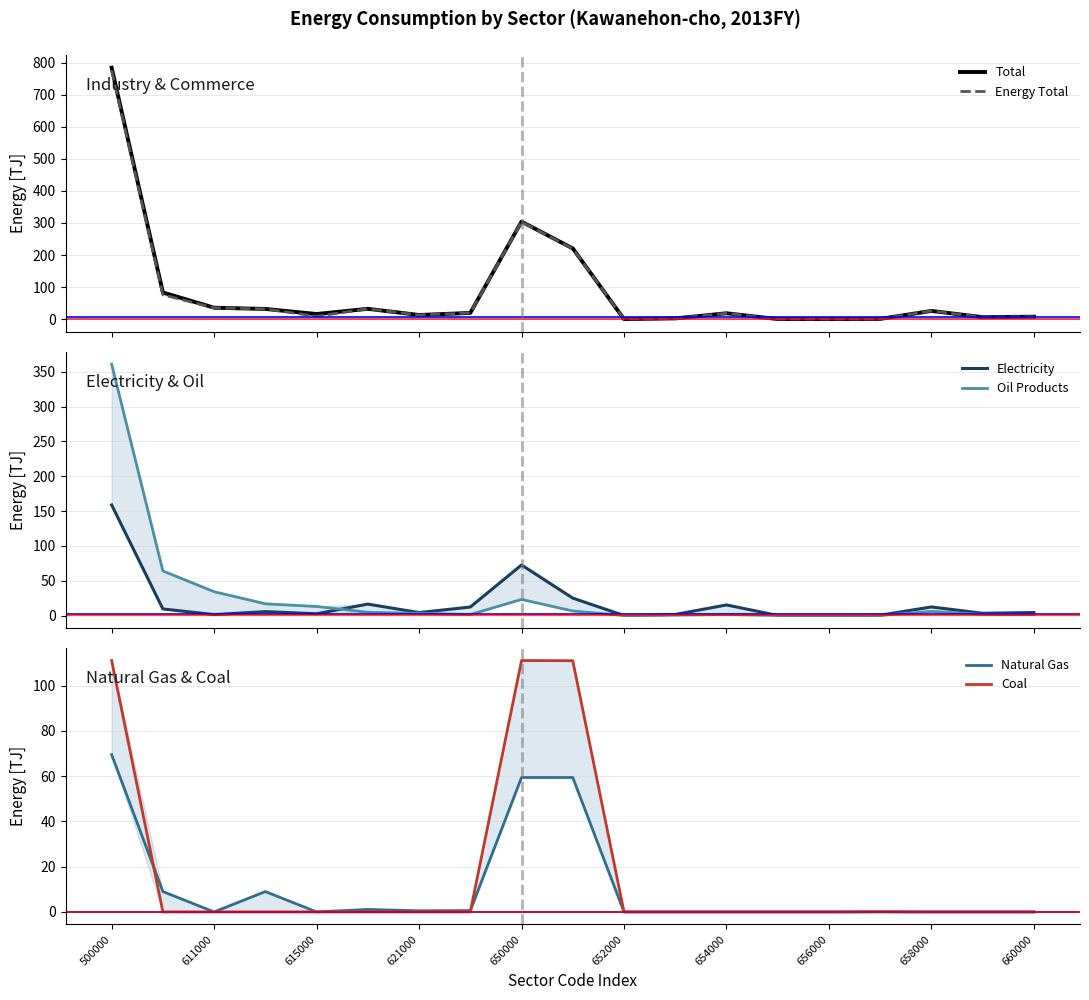

Which series ends up on top after the final intersection of Electricity and Oil Products?

Electricity